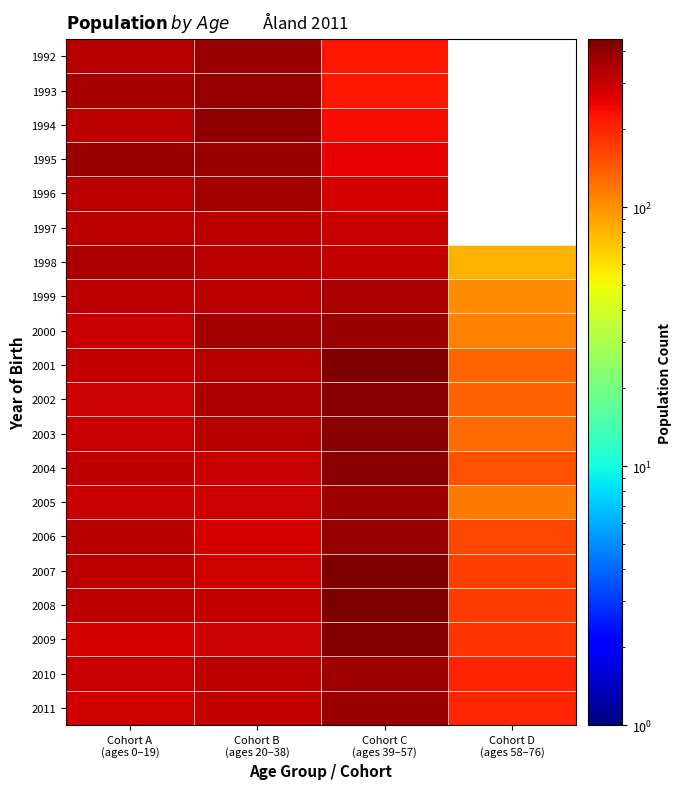

Reading left to right, transcribe all the data shown in this chart.

2011: Cohort A
(ages 0–19)=289	Cohort B
(ages 20–38)=311	Cohort C
(ages 39–57)=384	Cohort D
(ages 58–76)=202
2010: Cohort A
(ages 0–19)=297	Cohort B
(ages 20–38)=320	Cohort C
(ages 39–57)=374	Cohort D
(ages 58–76)=206
2009: Cohort A
(ages 0–19)=280	Cohort B
(ages 20–38)=292	Cohort C
(ages 39–57)=432	Cohort D
(ages 58–76)=180
2008: Cohort A
(ages 0–19)=313	Cohort B
(ages 20–38)=307	Cohort C
(ages 39–57)=440	Cohort D
(ages 58–76)=172
2007: Cohort A
(ages 0–19)=320	Cohort B
(ages 20–38)=287	Cohort C
(ages 39–57)=439	Cohort D
(ages 58–76)=169
2006: Cohort A
(ages 0–19)=330	Cohort B
(ages 20–38)=280	Cohort C
(ages 39–57)=387	Cohort D
(ages 58–76)=161
2005: Cohort A
(ages 0–19)=301	Cohort B
(ages 20–38)=294	Cohort C
(ages 39–57)=373	Cohort D
(ages 58–76)=116
2004: Cohort A
(ages 0–19)=317	Cohort B
(ages 20–38)=301	Cohort C
(ages 39–57)=416	Cohort D
(ages 58–76)=149
2003: Cohort A
(ages 0–19)=299	Cohort B
(ages 20–38)=327	Cohort C
(ages 39–57)=424	Cohort D
(ages 58–76)=126
2002: Cohort A
(ages 0–19)=294	Cohort B
(ages 20–38)=349	Cohort C
(ages 39–57)=418	Cohort D
(ages 58–76)=138
2001: Cohort A
(ages 0–19)=308	Cohort B
(ages 20–38)=329	Cohort C
(ages 39–57)=445	Cohort D
(ages 58–76)=134
2000: Cohort A
(ages 0–19)=301	Cohort B
(ages 20–38)=365	Cohort C
(ages 39–57)=383	Cohort D
(ages 58–76)=111
1999: Cohort A
(ages 0–19)=324	Cohort B
(ages 20–38)=322	Cohort C
(ages 39–57)=344	Cohort D
(ages 58–76)=102
1998: Cohort A
(ages 0–19)=346	Cohort B
(ages 20–38)=321	Cohort C
(ages 39–57)=305	Cohort D
(ages 58–76)=82
1997: Cohort A
(ages 0–19)=326	Cohort B
(ages 20–38)=324	Cohort C
(ages 39–57)=297	Cohort D
(ages 58–76)=0
1996: Cohort A
(ages 0–19)=322	Cohort B
(ages 20–38)=363	Cohort C
(ages 39–57)=277	Cohort D
(ages 58–76)=0
1995: Cohort A
(ages 0–19)=378	Cohort B
(ages 20–38)=378	Cohort C
(ages 39–57)=252	Cohort D
(ages 58–76)=0
1994: Cohort A
(ages 0–19)=324	Cohort B
(ages 20–38)=404	Cohort C
(ages 39–57)=235	Cohort D
(ages 58–76)=0
1993: Cohort A
(ages 0–19)=355	Cohort B
(ages 20–38)=387	Cohort C
(ages 39–57)=222	Cohort D
(ages 58–76)=0
1992: Cohort A
(ages 0–19)=334	Cohort B
(ages 20–38)=385	Cohort C
(ages 39–57)=221	Cohort D
(ages 58–76)=0